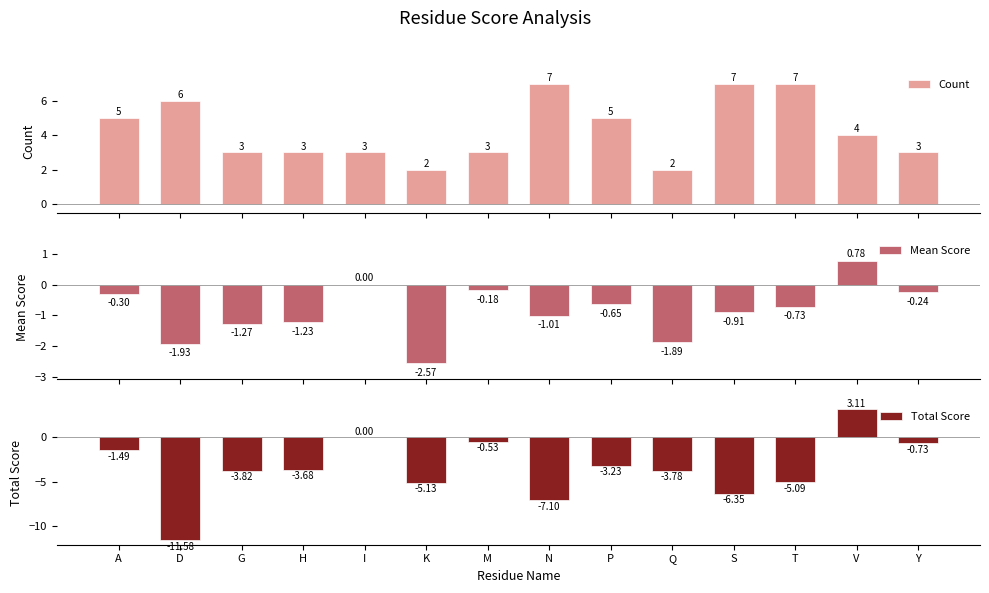

At which label is Count closest to 4?

V